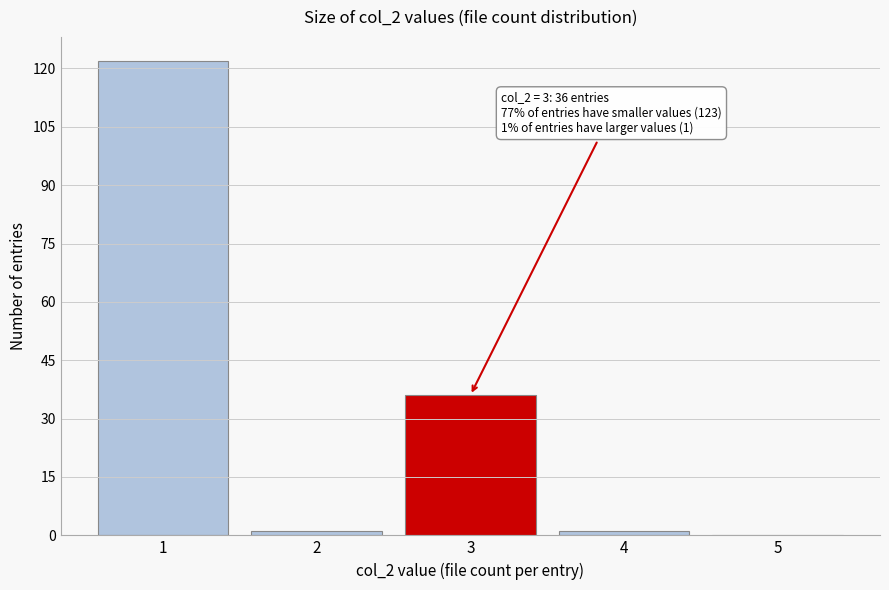

Reading right to left, extract all data points from this chart.

5=0	4=1	3=36	2=1	1=122